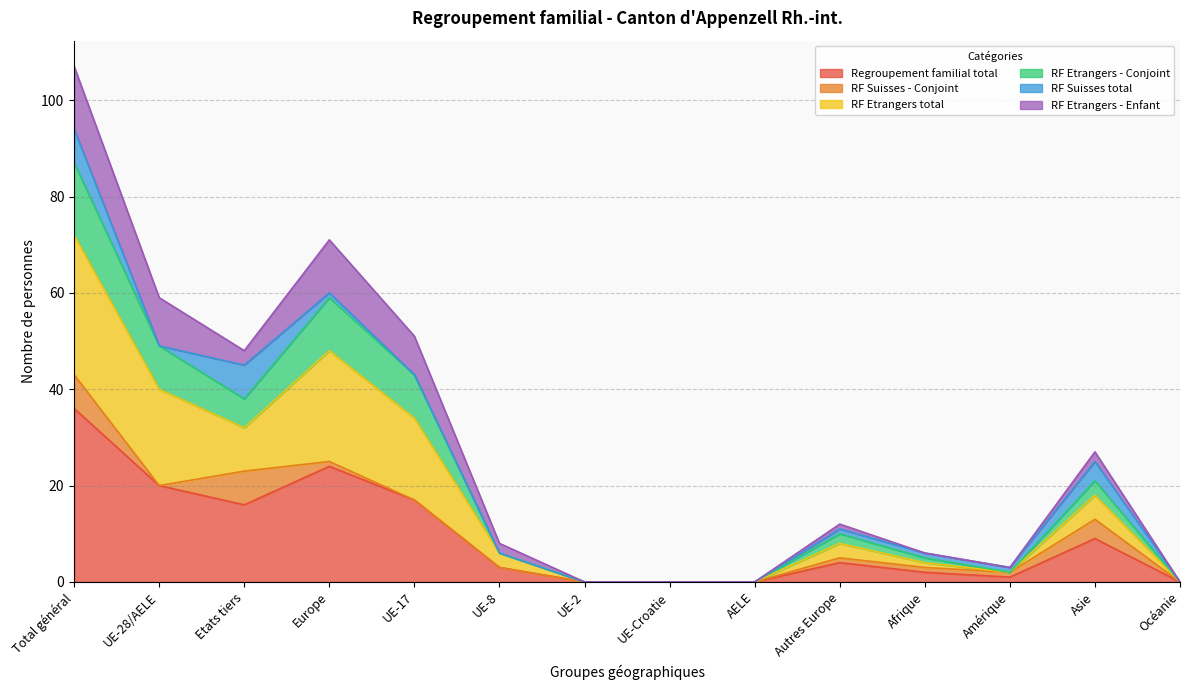

True or false: Regroupement familial total and RF Etrangers total intersect in this chart.

False